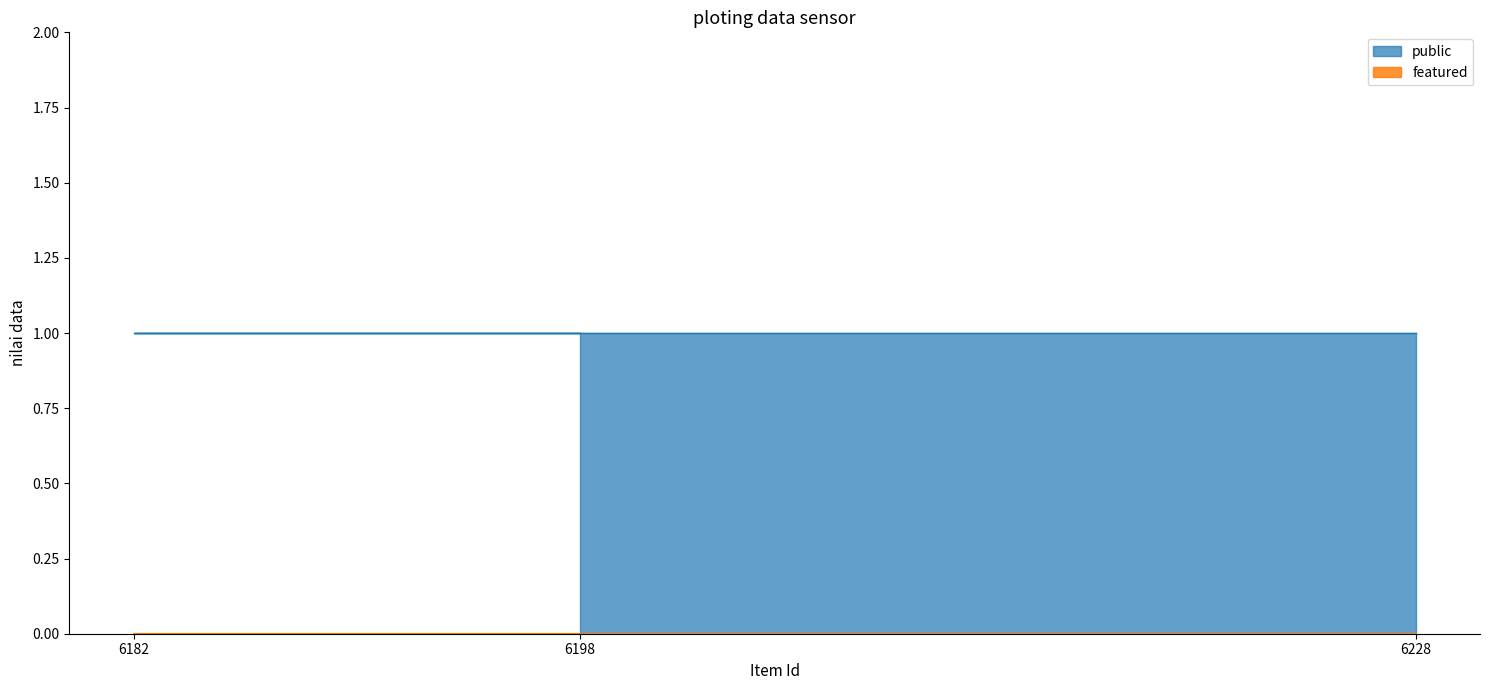

Does the chart have visible grid lines?

No